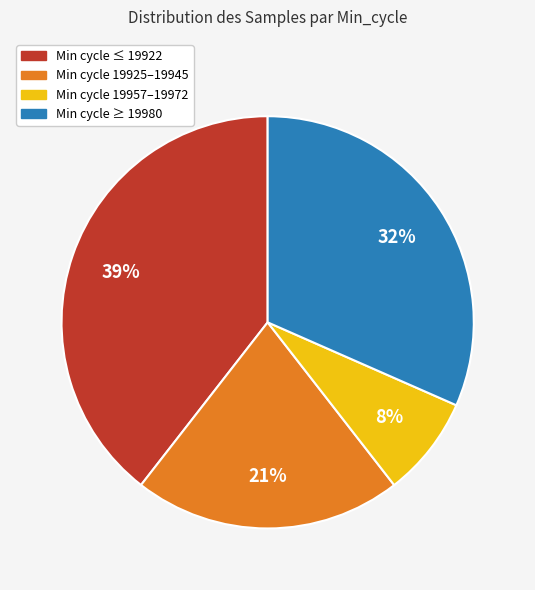

Is there a majority slice in this chart?

No